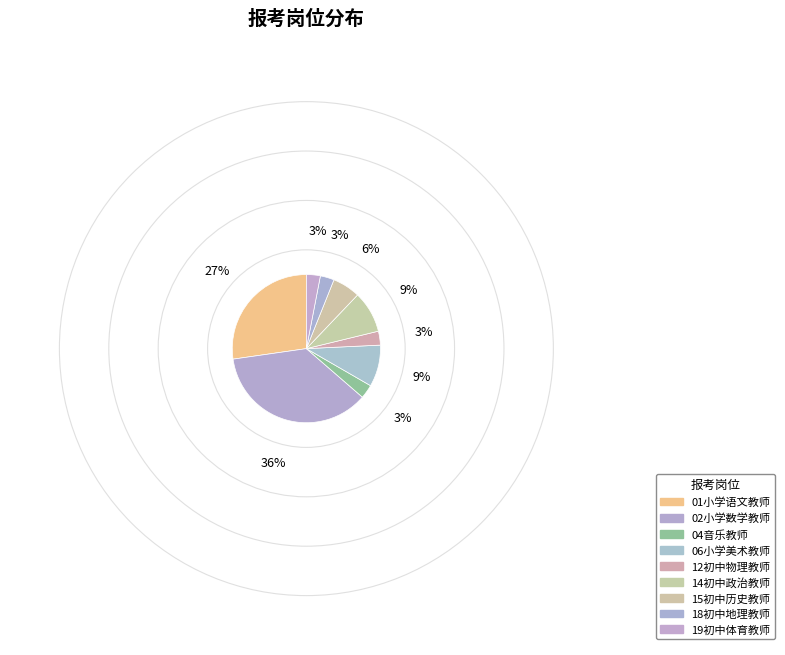

To the nearest percent, what is the average slice percentage?

11%